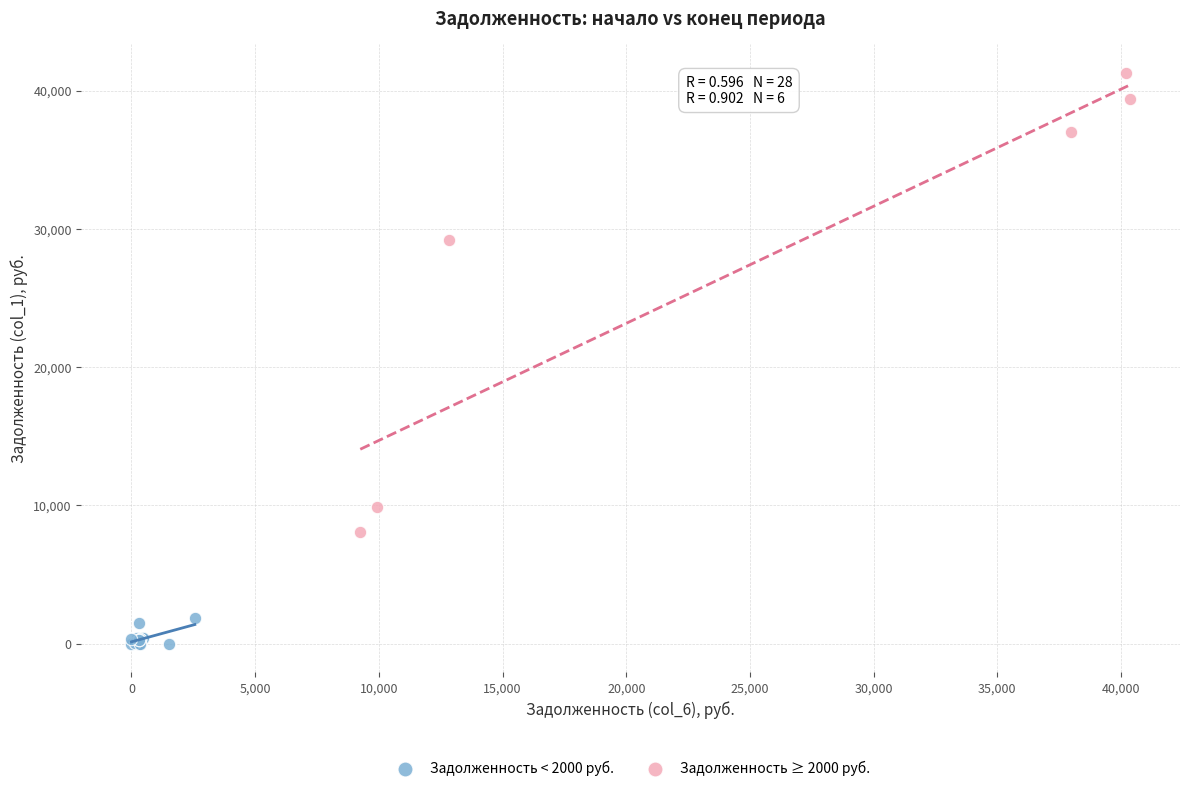

What are all the series names shown in the legend?

Задолженность < 2000 руб., Задолженность ≥ 2000 руб.